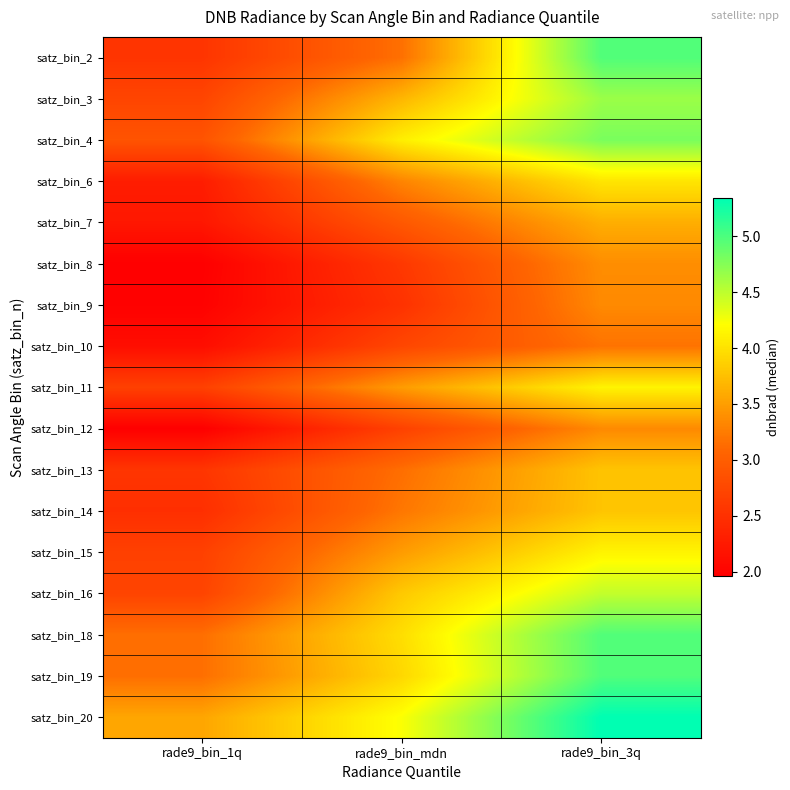

Reading left to right, extract all data points from this chart.

satz_bin_2: rade9_bin_1q=2.5	rade9_bin_mdn=3.2	rade9_bin_3q=5.0
satz_bin_3: rade9_bin_1q=2.7	rade9_bin_mdn=3.7	rade9_bin_3q=4.7
satz_bin_4: rade9_bin_1q=2.9	rade9_bin_mdn=4.1	rade9_bin_3q=4.8
satz_bin_6: rade9_bin_1q=2.3	rade9_bin_mdn=3.3	rade9_bin_3q=4.0
satz_bin_7: rade9_bin_1q=2.2	rade9_bin_mdn=2.9	rade9_bin_3q=3.6
satz_bin_8: rade9_bin_1q=2.0	rade9_bin_mdn=2.6	rade9_bin_3q=3.4
satz_bin_9: rade9_bin_1q=2.0	rade9_bin_mdn=2.5	rade9_bin_3q=3.4
satz_bin_10: rade9_bin_1q=2.1	rade9_bin_mdn=2.7	rade9_bin_3q=3.2
satz_bin_11: rade9_bin_1q=2.7	rade9_bin_mdn=3.5	rade9_bin_3q=4.1
satz_bin_12: rade9_bin_1q=2.0	rade9_bin_mdn=2.7	rade9_bin_3q=3.4
satz_bin_13: rade9_bin_1q=2.6	rade9_bin_mdn=3.2	rade9_bin_3q=3.8
satz_bin_14: rade9_bin_1q=2.5	rade9_bin_mdn=3.2	rade9_bin_3q=3.8
satz_bin_15: rade9_bin_1q=2.7	rade9_bin_mdn=3.5	rade9_bin_3q=4.1
satz_bin_16: rade9_bin_1q=2.7	rade9_bin_mdn=3.8	rade9_bin_3q=4.5
satz_bin_18: rade9_bin_1q=3.2	rade9_bin_mdn=4.0	rade9_bin_3q=5.0
satz_bin_19: rade9_bin_1q=3.2	rade9_bin_mdn=3.9	rade9_bin_3q=5.0
satz_bin_20: rade9_bin_1q=3.6	rade9_bin_mdn=4.2	rade9_bin_3q=5.3